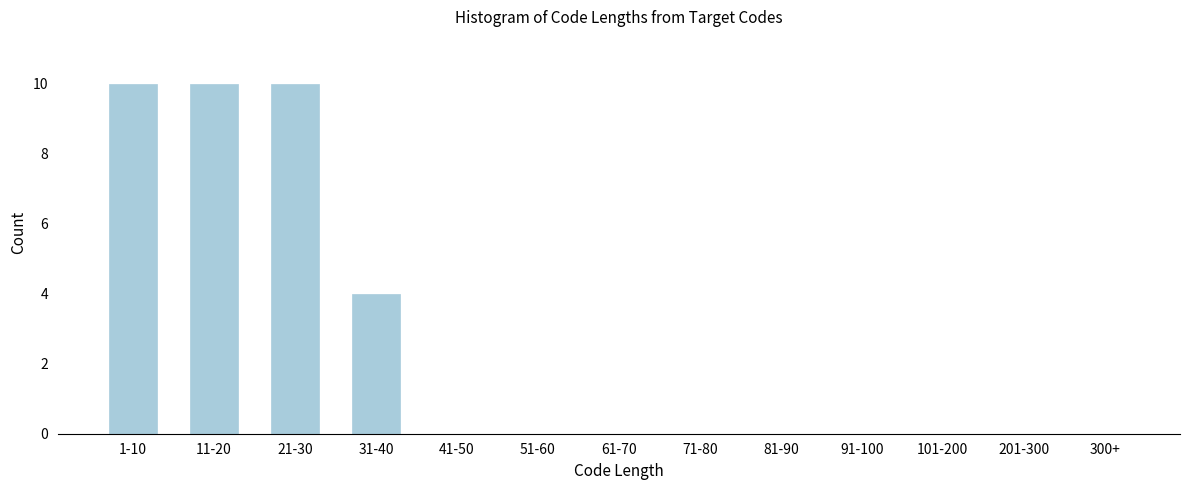

Reading left to right, extract all data points from this chart.

1-10=10	11-20=10	21-30=10	31-40=4	41-50=0	51-60=0	61-70=0	71-80=0	81-90=0	91-100=0	101-200=0	201-300=0	300+=0